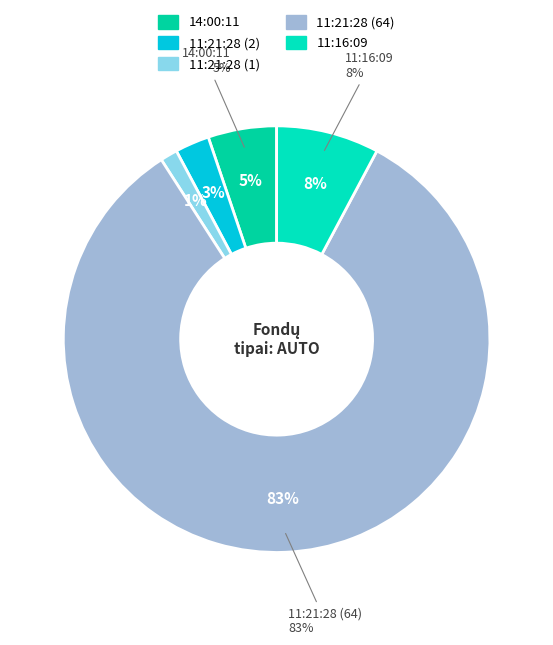

Count the number of slices in the pie.

5